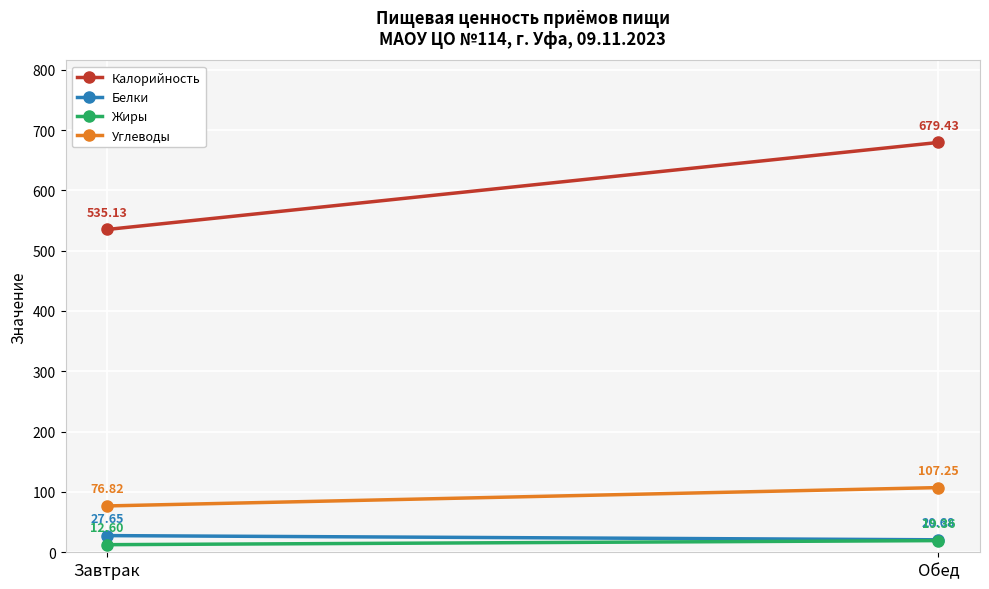

Which series has the largest total across all categories?

Калорийность